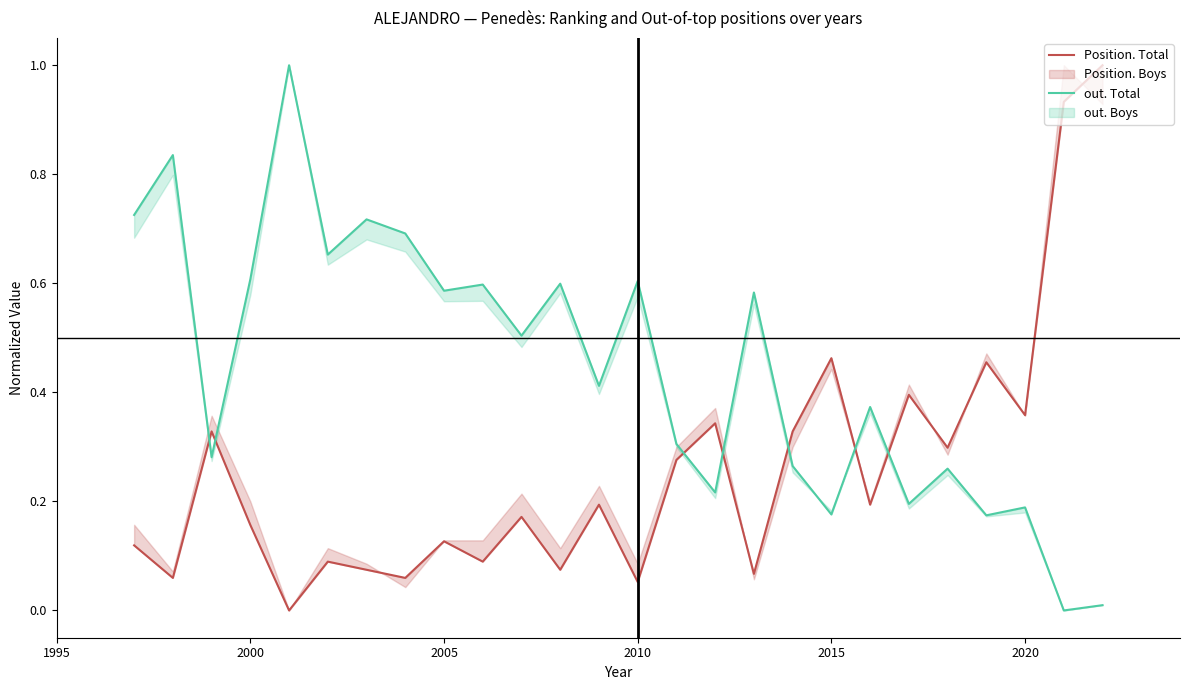

List the series in order of their peak value, highest first.

Position. Total, out. Total